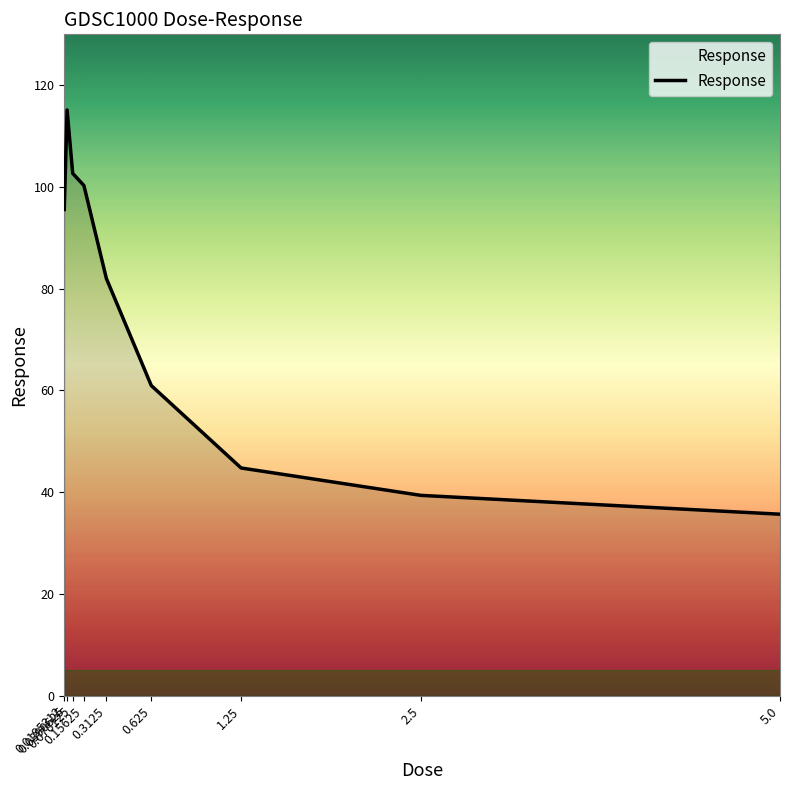

The chart shows a value of 100.3 at 0.15625. True or false?

True